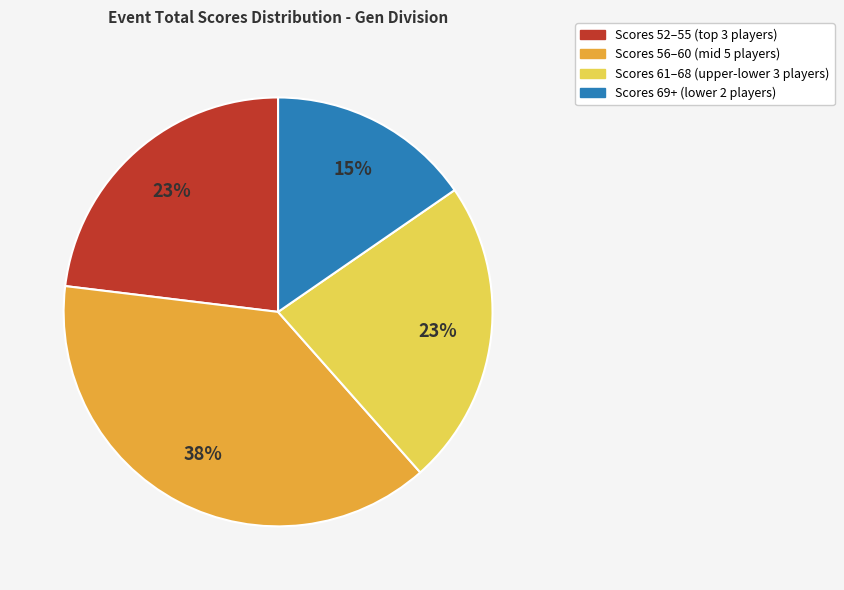

How many segments does this pie chart have?

4